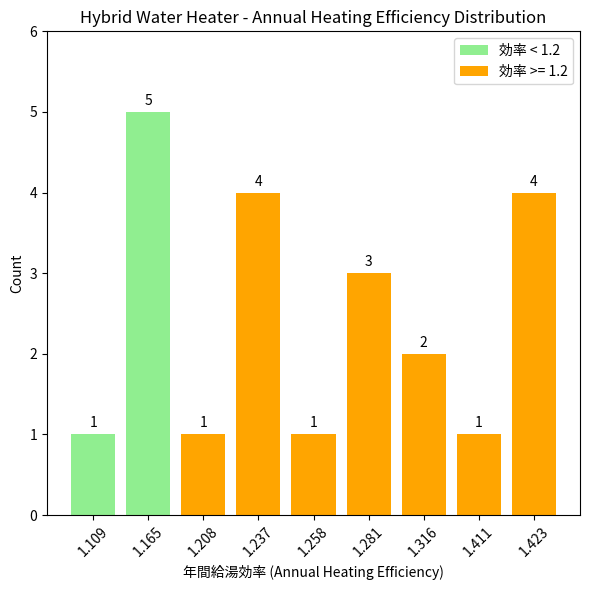

What is the change in value from 1.281 to 1.316?

-1